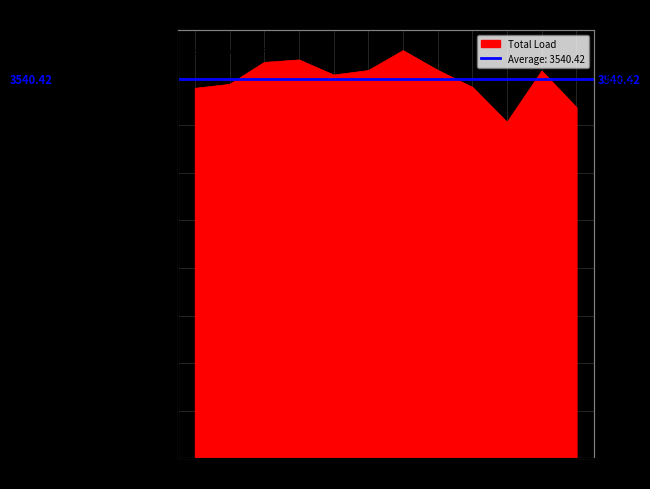

What is the approximate value at 3?

3697